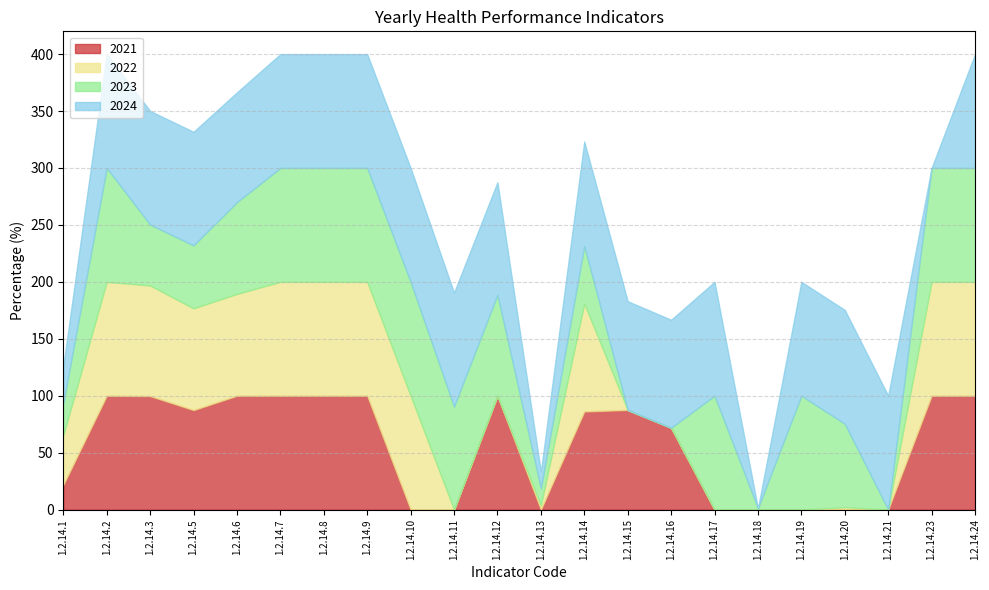

Rank the series at 1.2.14.7 from lowest to highest value.

2021, 2022, 2023, 2024